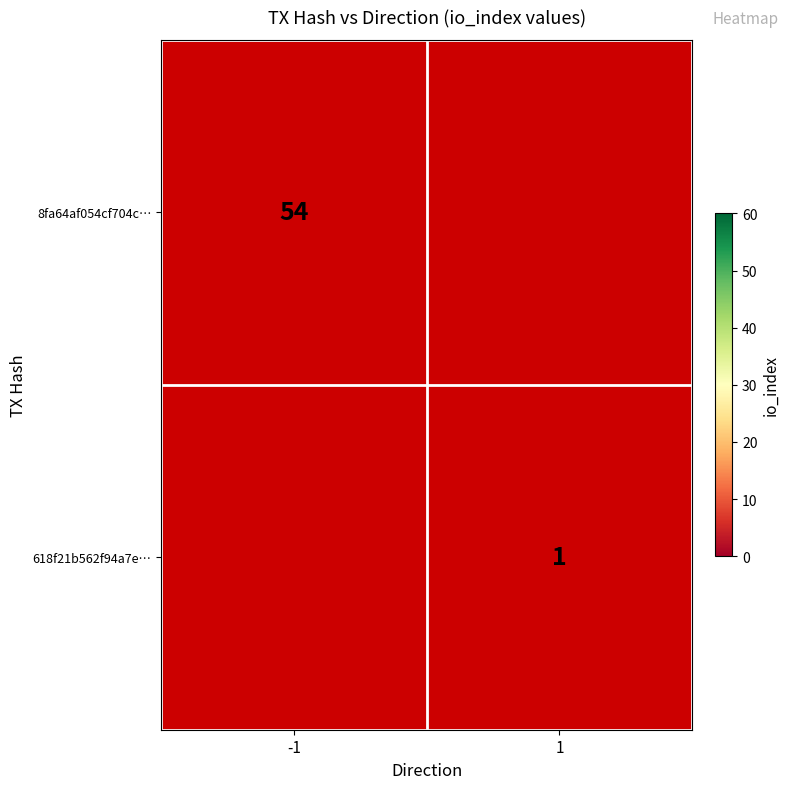

Which category has the highest value across all series?

-1